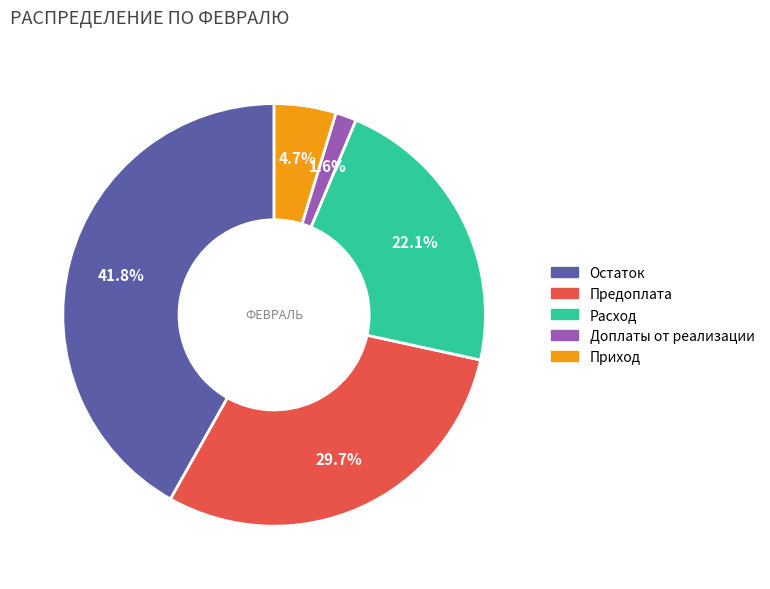

Which has a higher value, Предоплата or Расход?

Предоплата